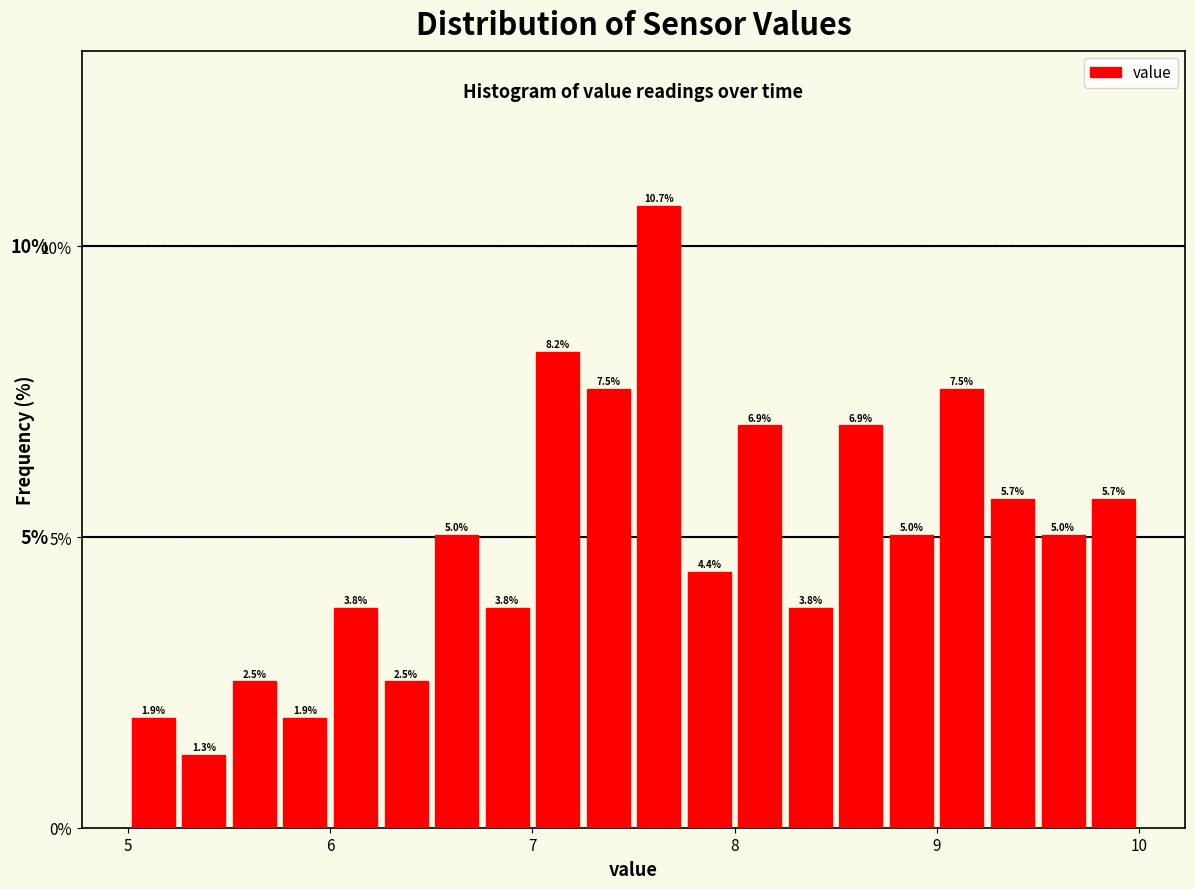

Around what value on the x-axis is the tallest bar? Give the approximate position of its centre, as read against the axis.

7.6